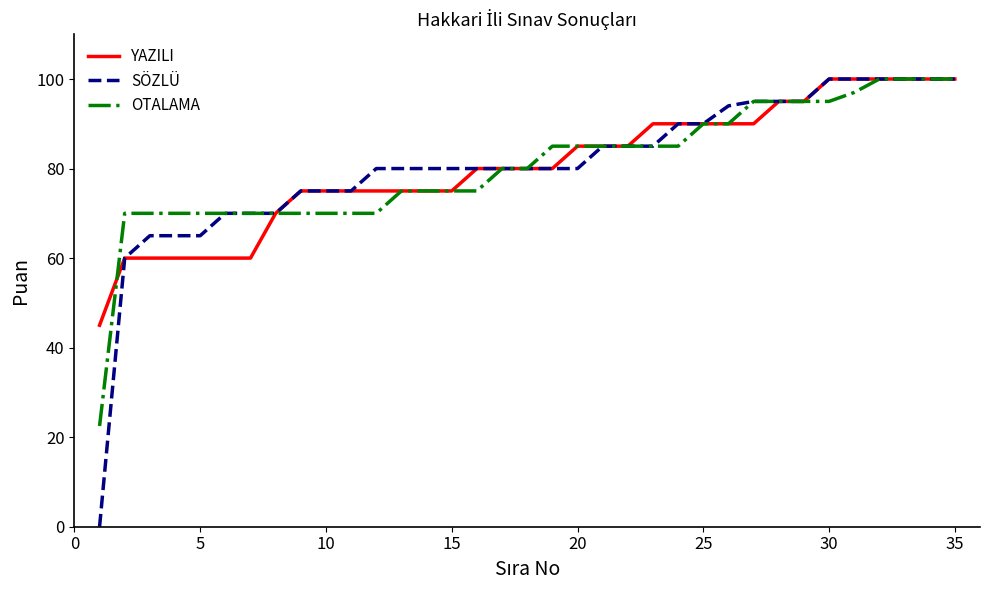

What is the highest value of the OTALAMA series?

100.0